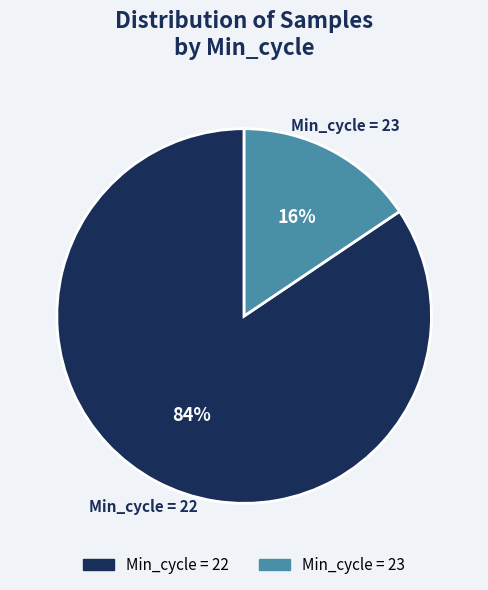

Is the sum of Min_cycle = 22 and Min_cycle = 23 greater than half?

Yes